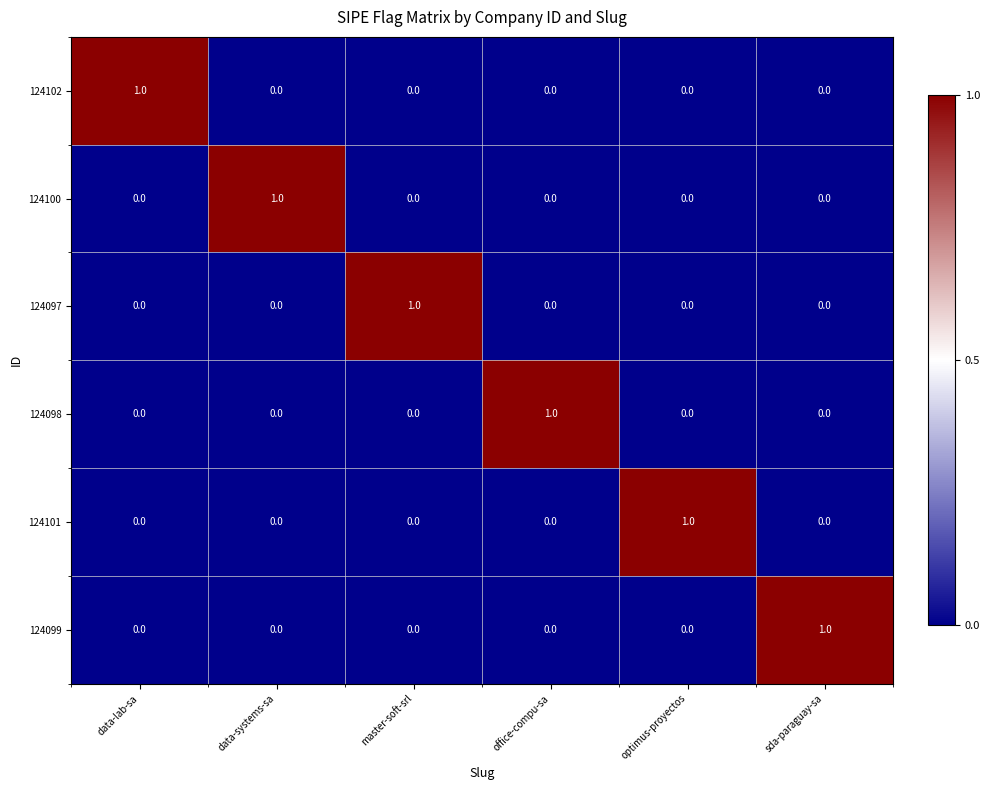

Which category has the highest value in the 124098 series?

office-compu-sa